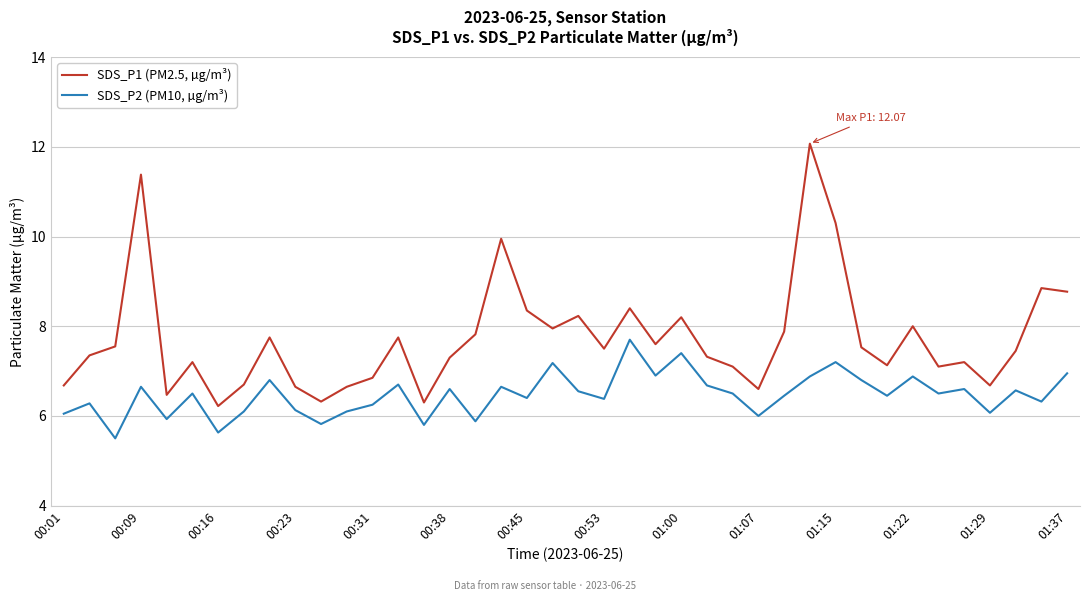

Which series has the widest spread of values?

SDS_P1 (PM2.5, µg/m³)